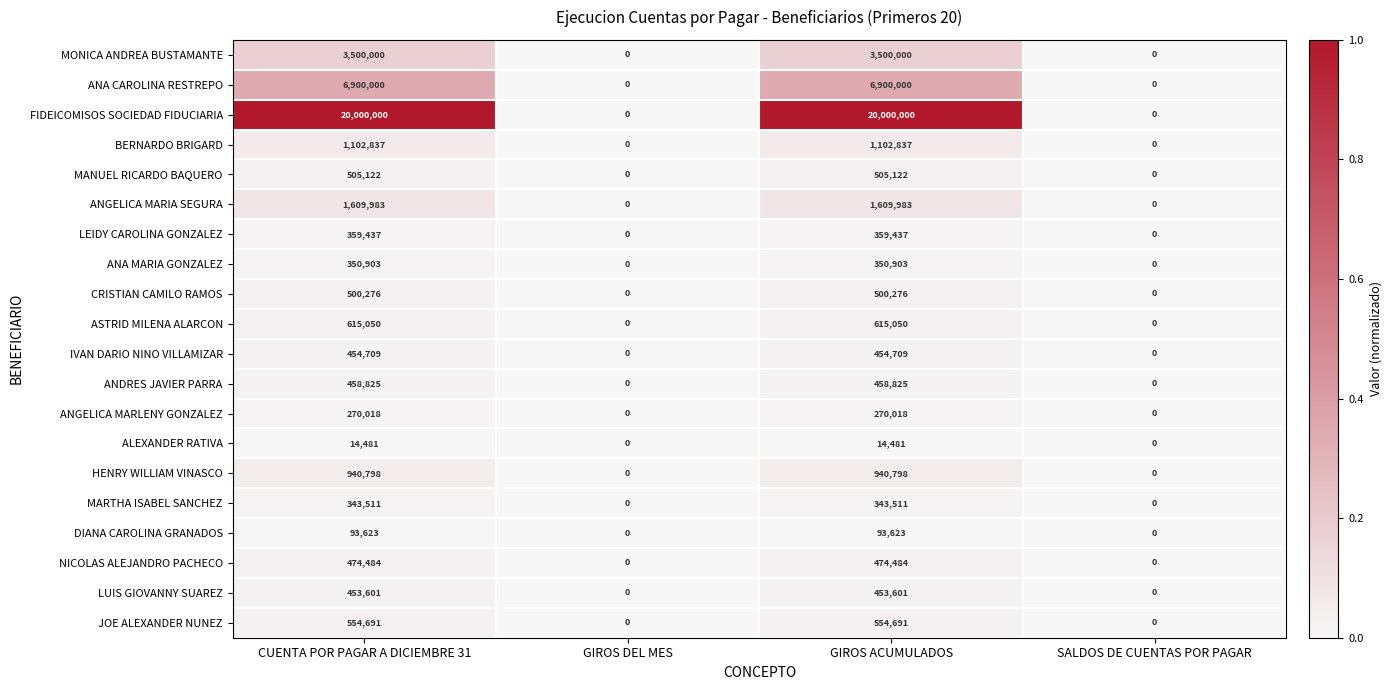

Between GIROS ACUMULADOS and SALDOS DE CUENTAS POR PAGAR, which series saw the biggest shift?

FIDEICOMISOS SOCIEDAD FIDUCIARIA